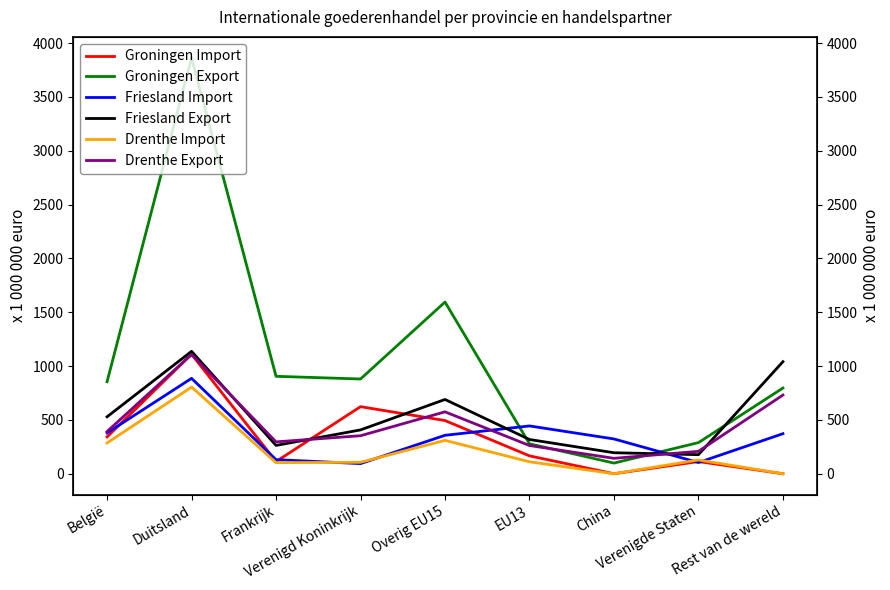

Which series ends up on top after the final intersection of Drenthe Export and Friesland Import?

Drenthe Export